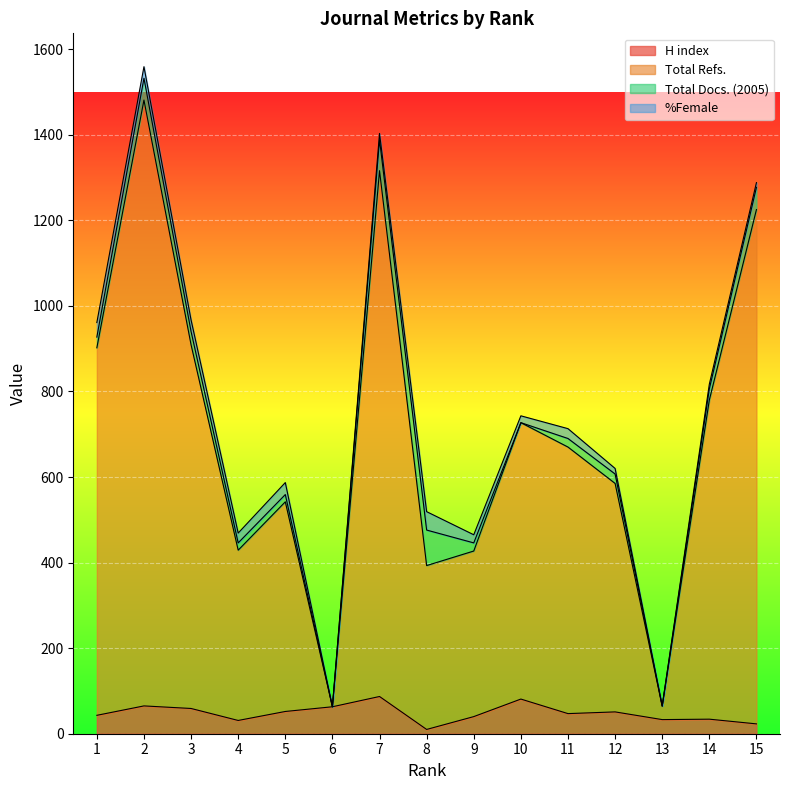

What is the difference between the maximum and minimum values in the Total Refs. series?

1418